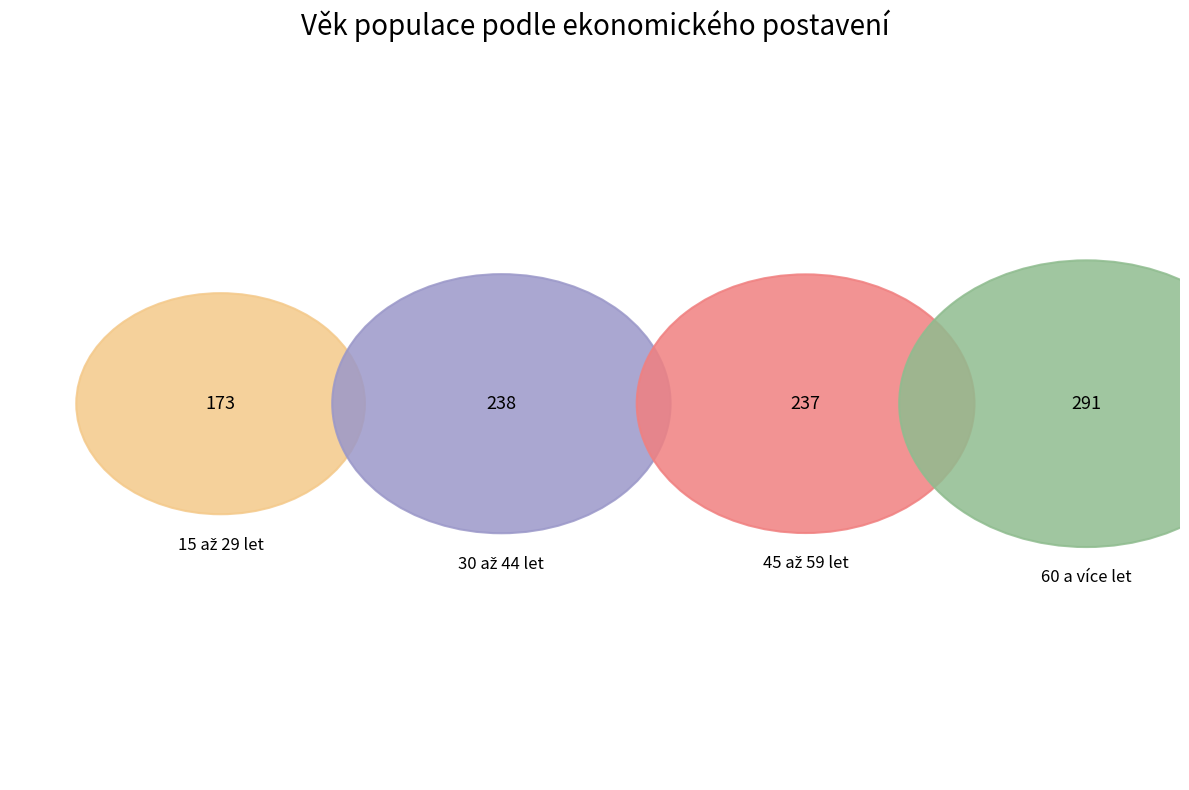

How much of the chart is everything except 15 až 29 let?

81.6%